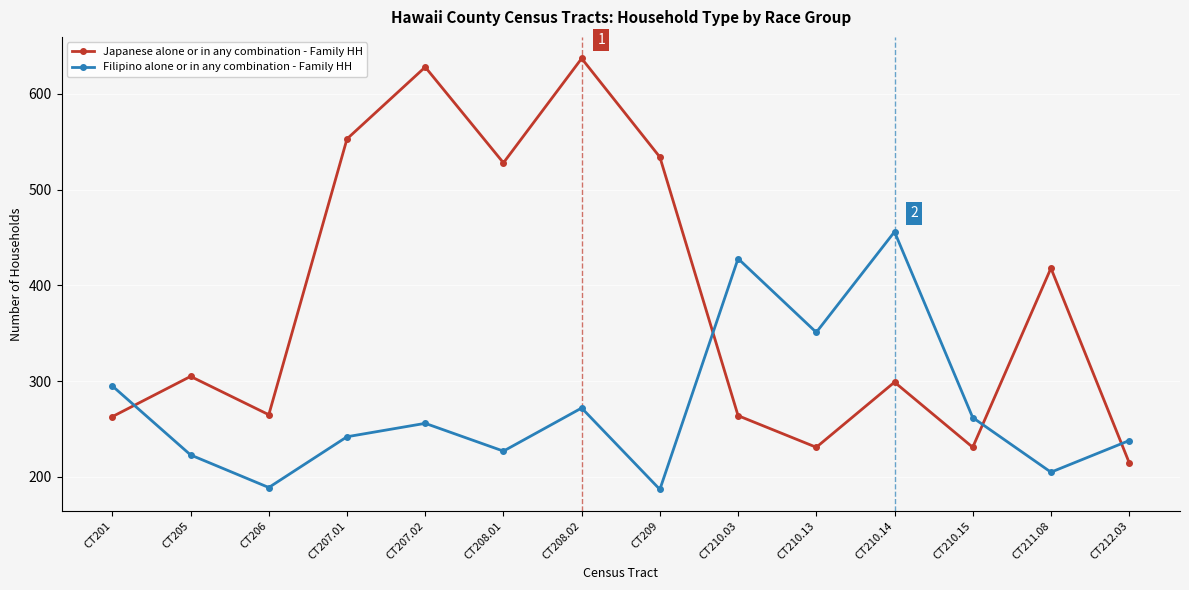

Which series has the largest range (max minus min)?

Japanese alone or in any combination - Family HH